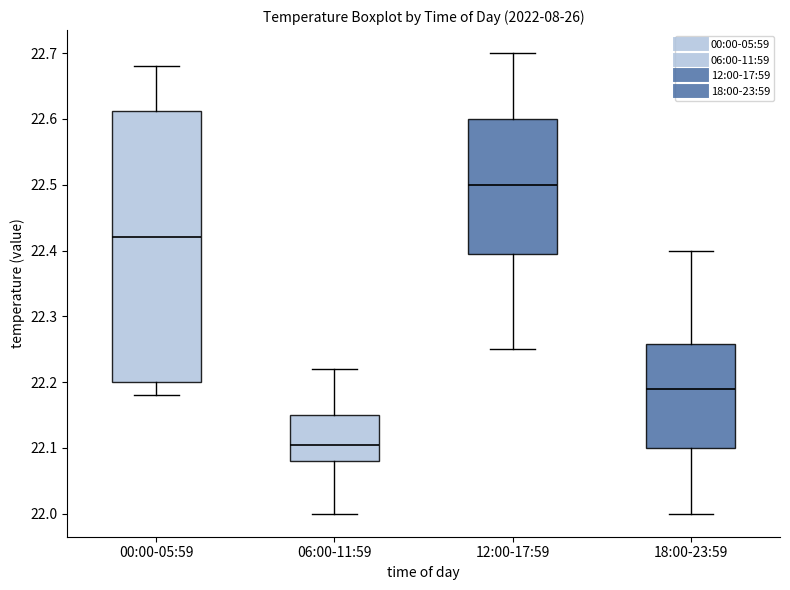

Which box has the lowest median line?

06:00-11:59